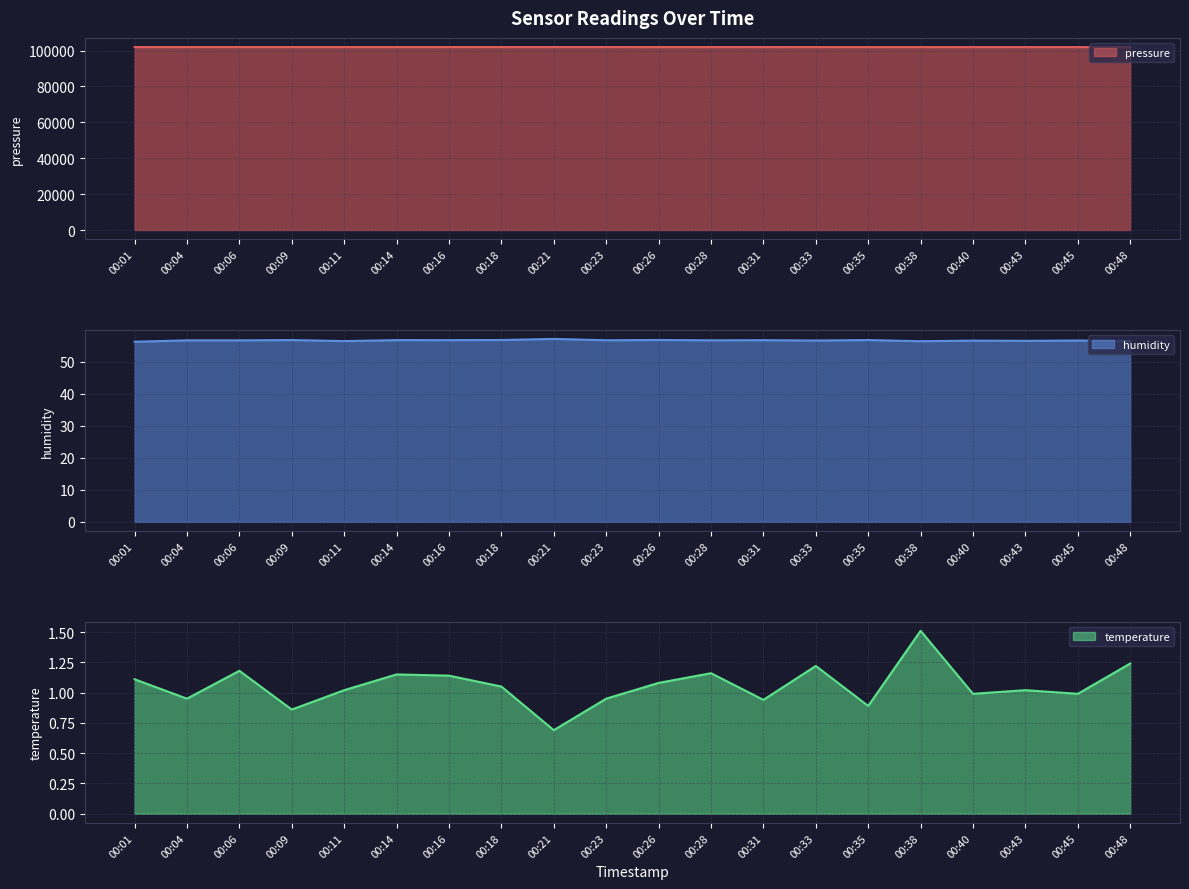

How many data points in temperature are above 1?

12